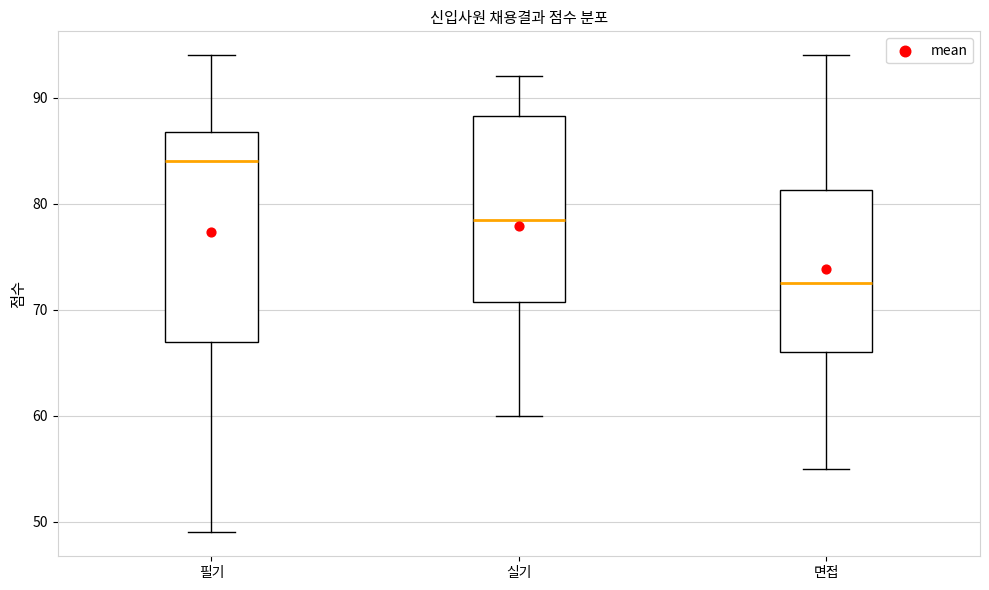

Where is the upper edge of the box for 실기 on the y-axis? The values are not printed on the chart, so give them approximately, as read against the axis.

88